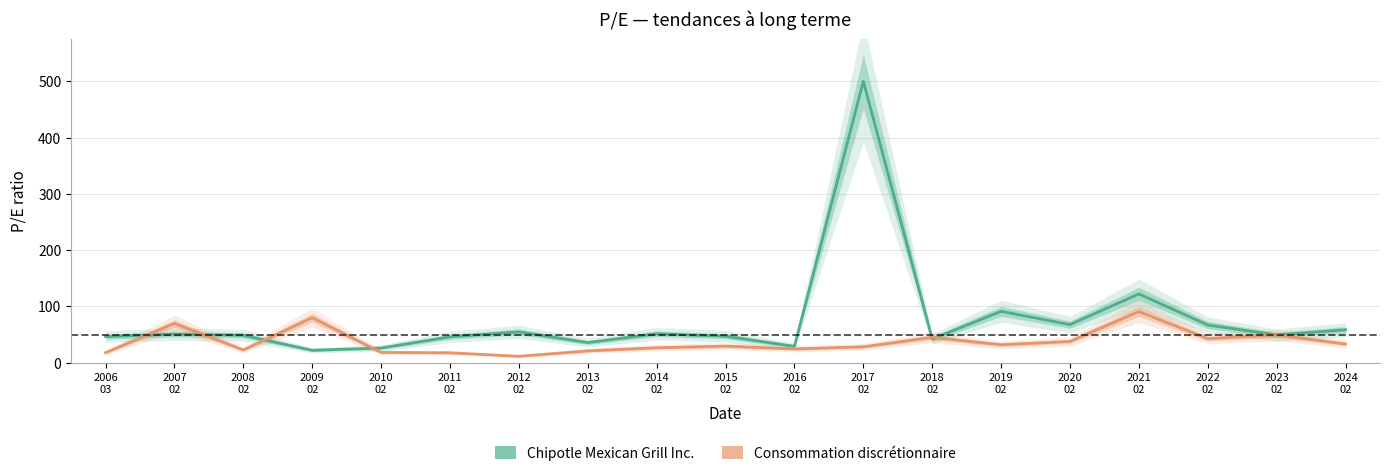

What is the minimum value for Consommation discrétionnaire?

11.4